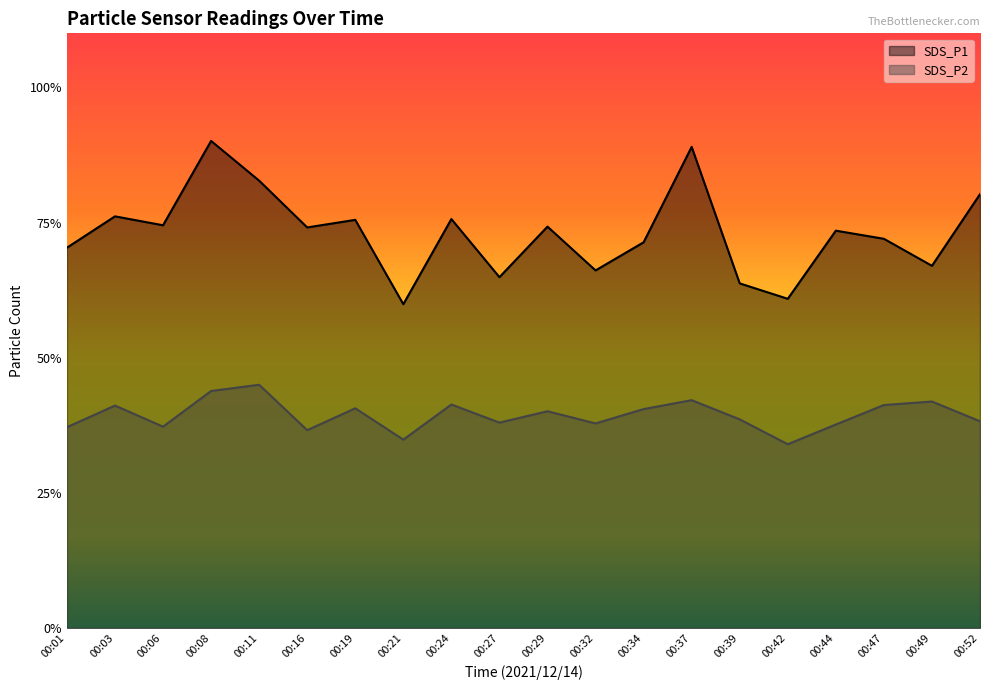

List the series in order of their peak value, highest first.

SDS_P1, SDS_P2